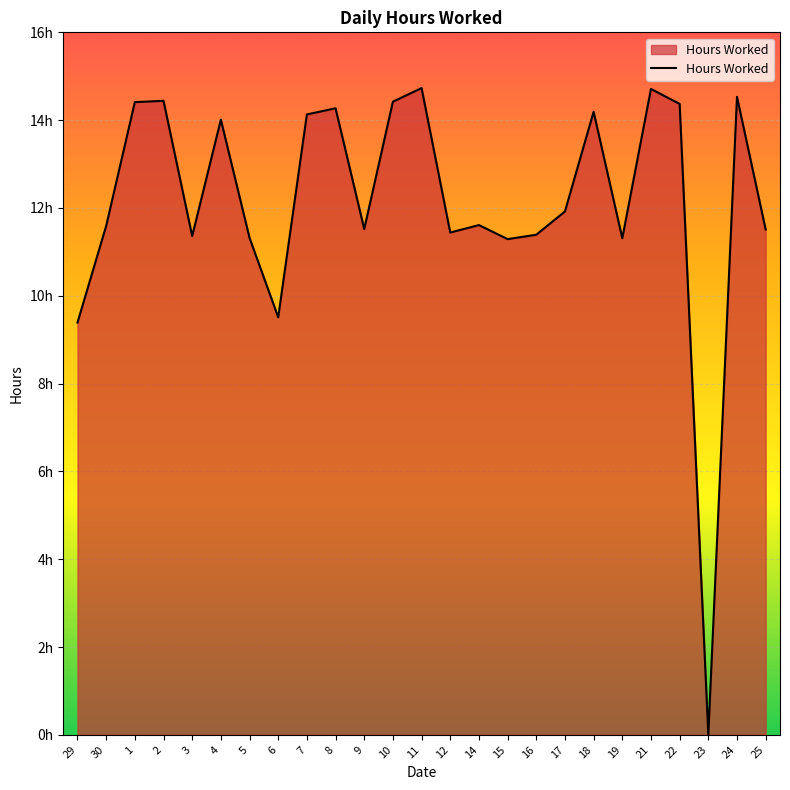

Reading right to left, list all the values displayed in this chart.

25=11.5	24=14.5	23=0.0	22=14.4	21=14.7	19=11.3	18=14.2	17=11.9	16=11.4	15=11.3	14=11.6	12=11.4	11=14.7	10=14.4	9=11.5	8=14.3	7=14.1	6=9.5	5=11.3	4=14.0	3=11.4	2=14.4	1=14.4	30=11.6	29=9.4